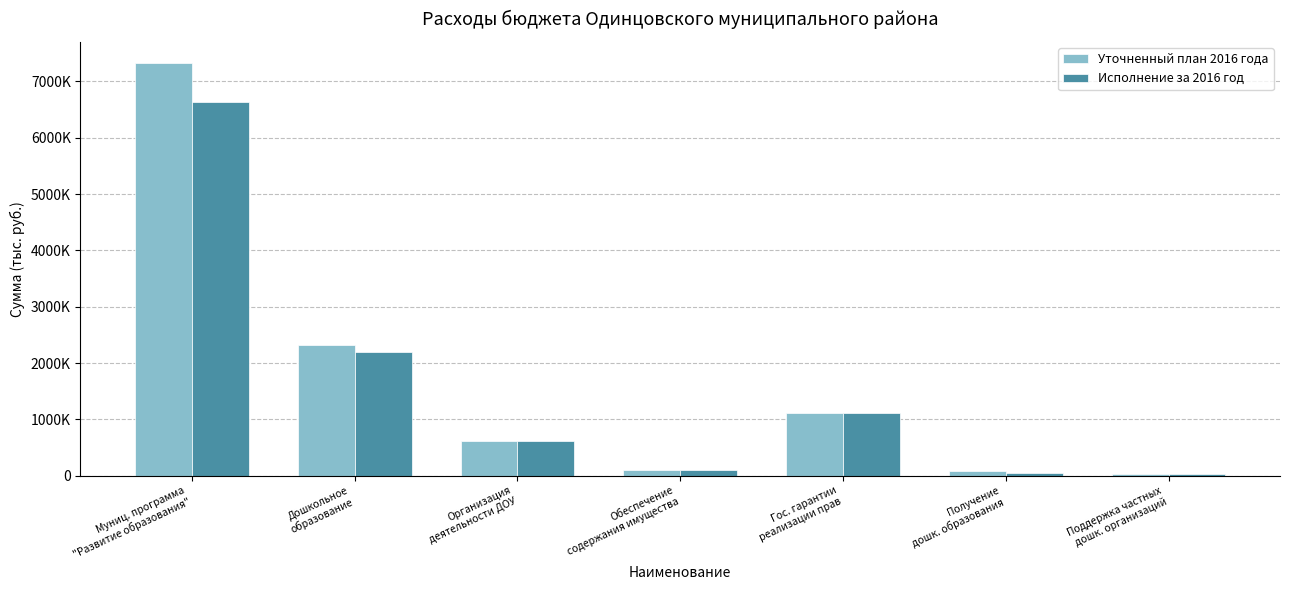

What is the label of the 4th bar from the left?

Обеспечение
содержания имущества